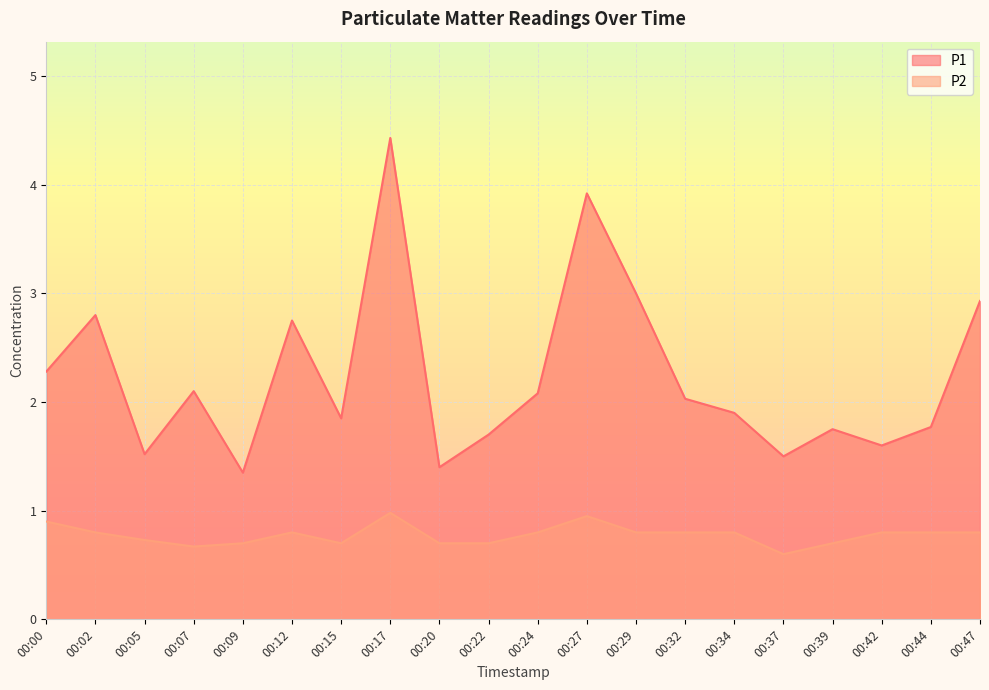

In P1, how many points are higher than both neighbors (excluding endpoints)?

6